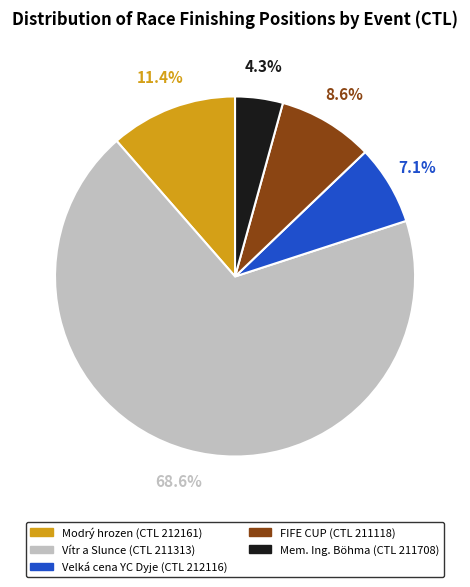

Does any single category account for the majority?

Yes